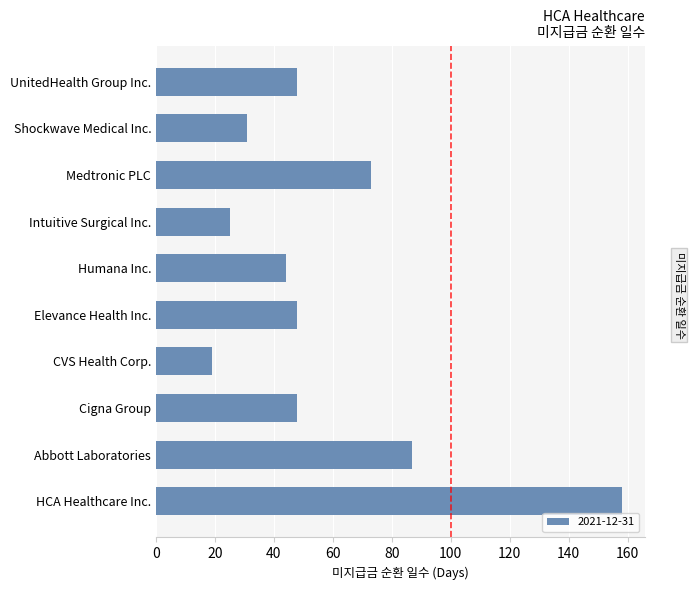

What is the sum of all values?

581